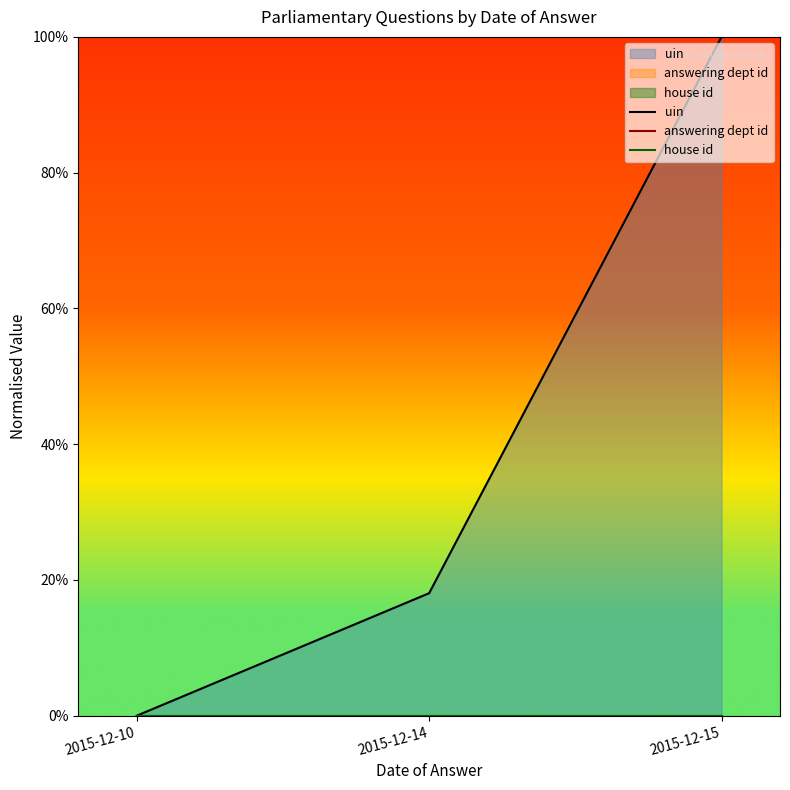

Is it true that house id equals 0.0 at 2015-12-14?

True